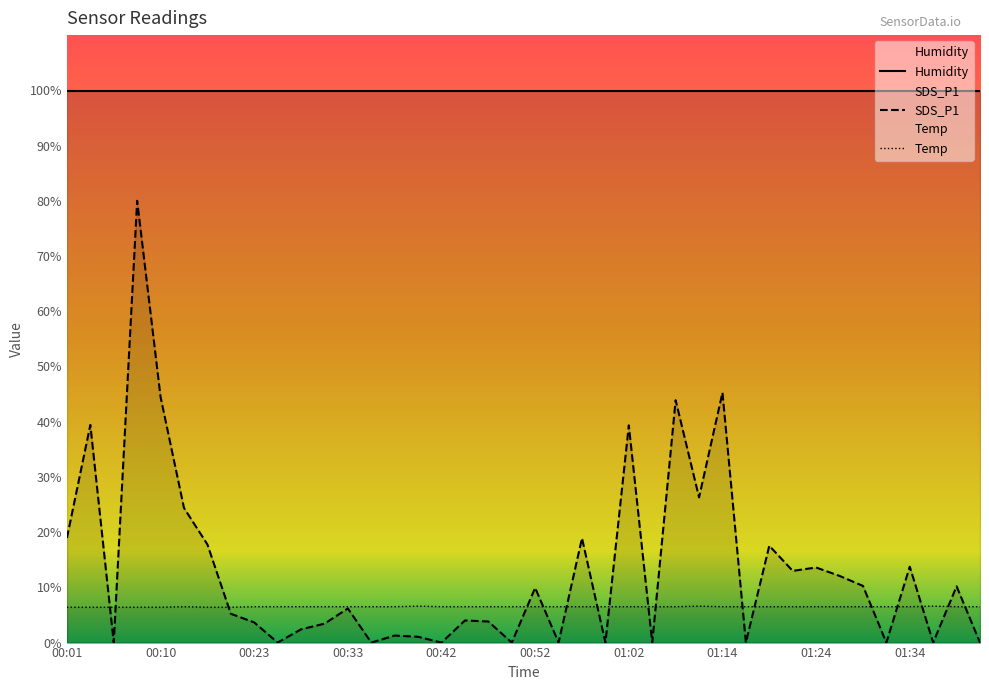

Reading right to left, what are all the values shown in this chart?

Temp: 01:41=6.5	01:39=6.5	01:36=6.6	01:34=6.5	01:31=6.5	01:29=6.5	01:26=6.5	01:24=6.5	01:22=6.5	01:19=6.5	01:17=6.5	01:14=6.5	01:09=6.6	01:07=6.5	01:04=6.5	01:02=6.5	00:59=6.5	00:57=6.5	00:55=6.5	00:52=6.5	00:50=6.5	00:47=6.5	00:45=6.5	00:42=6.5	00:40=6.6	00:38=6.5	00:35=6.5	00:33=6.5	00:30=6.5	00:28=6.5	00:25=6.5	00:23=6.5	00:21=6.4	00:18=6.4	00:16=6.5	00:10=6.4	00:08=6.4	00:05=6.4	00:03=6.4	00:01=6.4
SDS_P1: 01:41=0.0	01:39=10.2	01:36=0.0	01:34=13.7	01:31=0.0	01:29=10.3	01:26=12.1	01:24=13.6	01:22=13.0	01:19=17.5	01:17=0.0	01:14=45.3	01:09=26.3	01:07=43.9	01:04=0.0	01:02=39.3	00:59=0.0	00:57=18.9	00:55=0.0	00:52=9.9	00:50=0.0	00:47=3.8	00:45=4.0	00:42=0.0	00:40=1.0	00:38=1.3	00:35=0.0	00:33=6.2	00:30=3.4	00:28=2.4	00:25=0.0	00:23=3.6	00:21=5.2	00:18=17.8	00:16=24.4	00:10=44.5	00:08=80.0	00:05=0.0	00:03=39.4	00:01=18.9